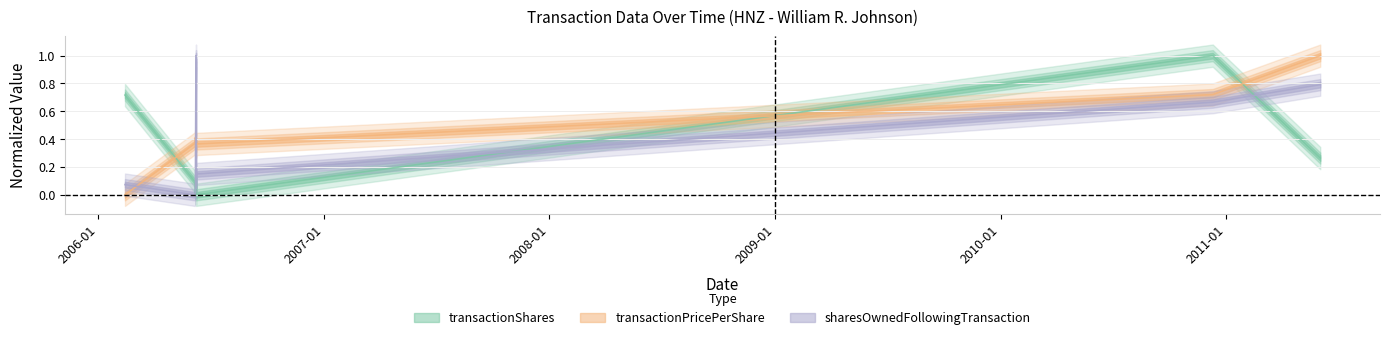

What are all the series names shown in the legend?

transactionShares, transactionPricePerShare, sharesOwnedFollowingTransaction